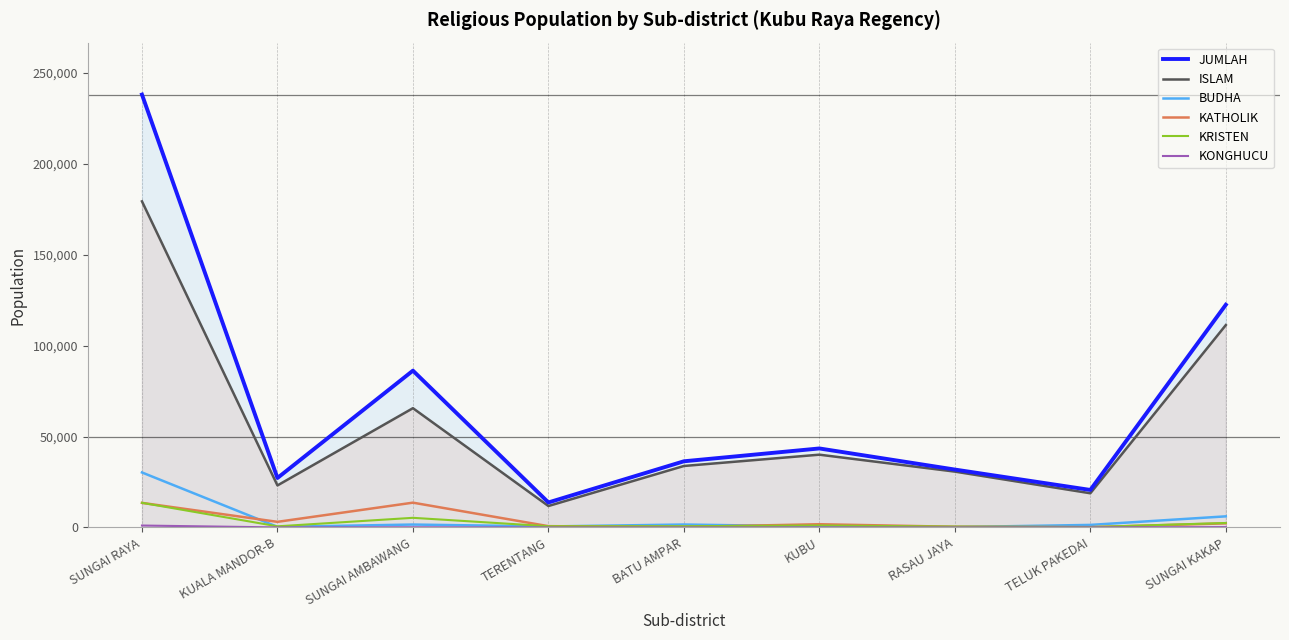

True or false: JUMLAH has more than 0 interior local peaks.

True